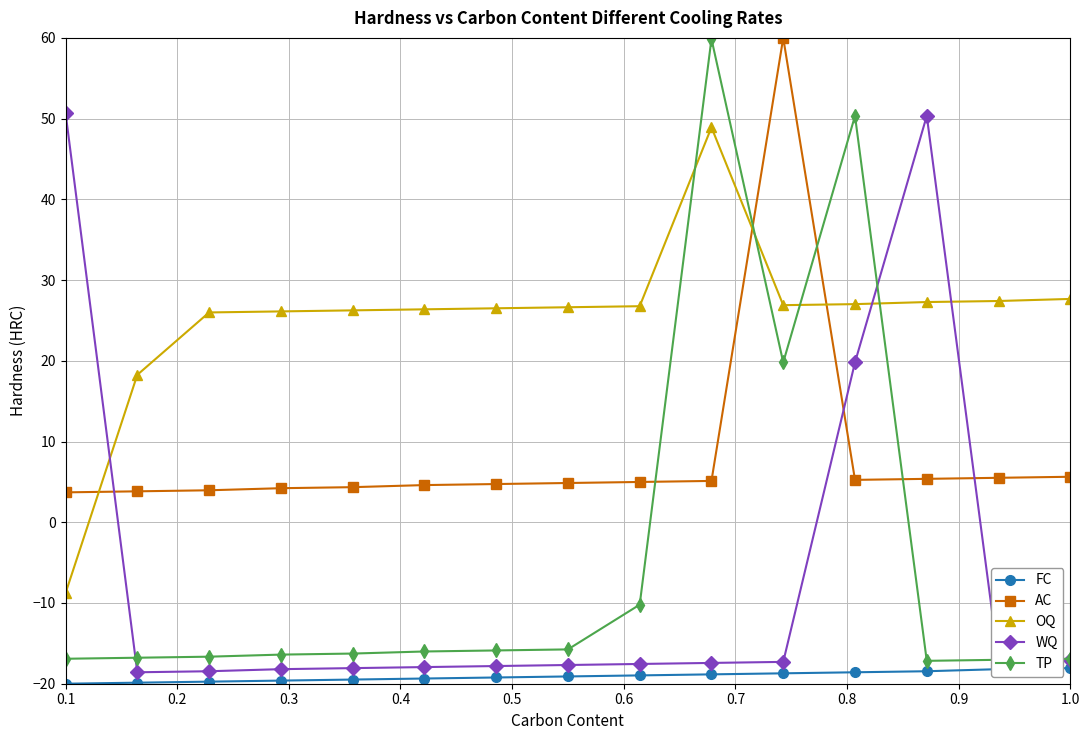

What is the value of the TP point at the 13th from the left?

-17.2